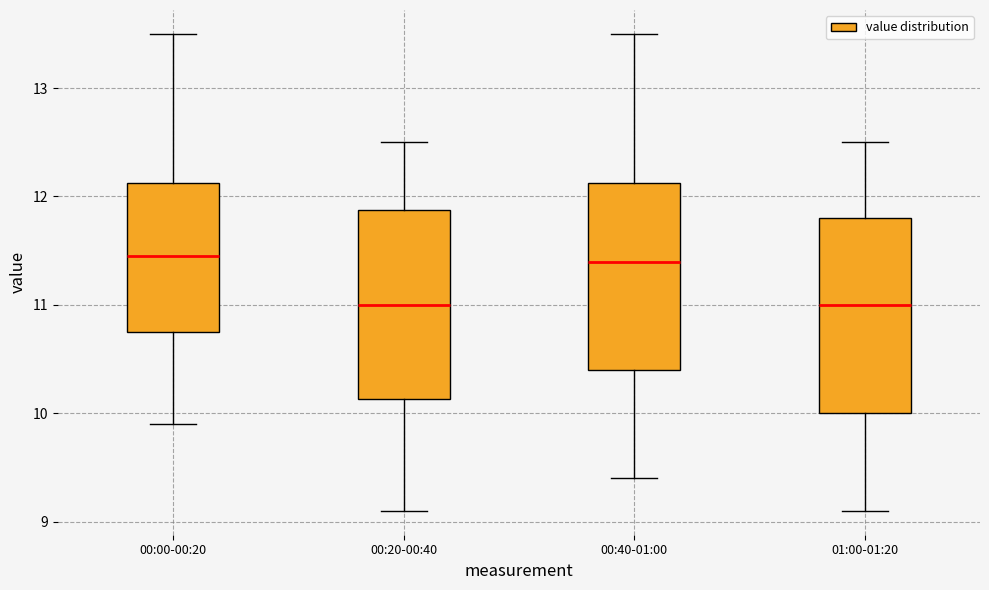

Where does the upper whisker of the box for 00:40-01:00 end on the y-axis? The values are not printed on the chart, so give them approximately, as read against the axis.

13.5